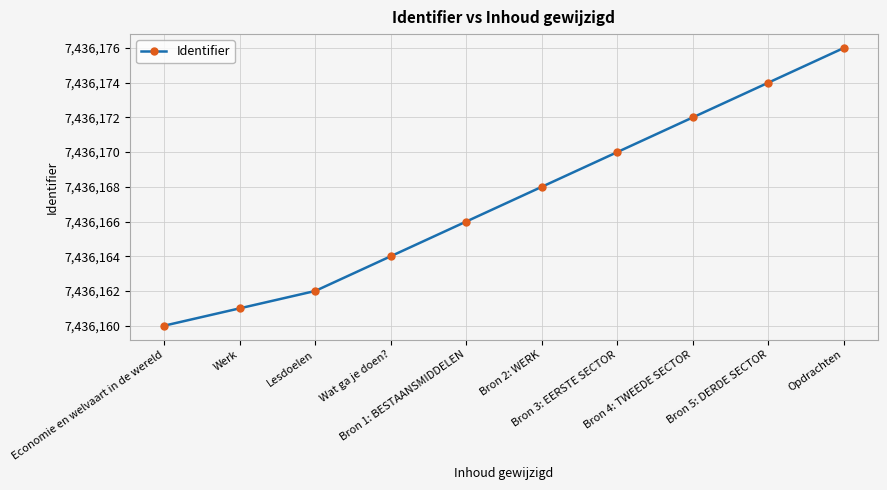

Reading right to left, list all the values displayed in this chart.

Opdrachten=7436176	Bron 5: DERDE SECTOR=7436174	Bron 4: TWEEDE SECTOR=7436172	Bron 3: EERSTE SECTOR=7436170	Bron 2: WERK=7436168	Bron 1: BESTAANSMIDDELEN=7436166	Wat ga je doen?=7436164	Lesdoelen=7436162	Werk=7436161	Economie en welvaart in de wereld=7436160